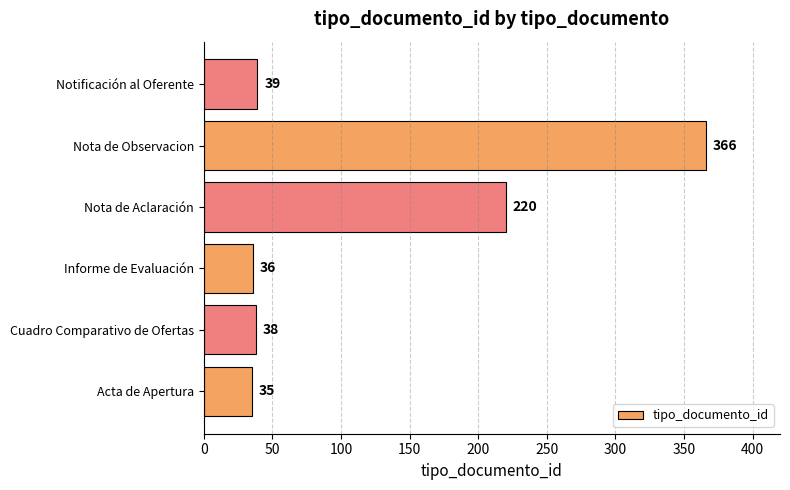

The value at Acta de Apertura is 12. True or false?

False